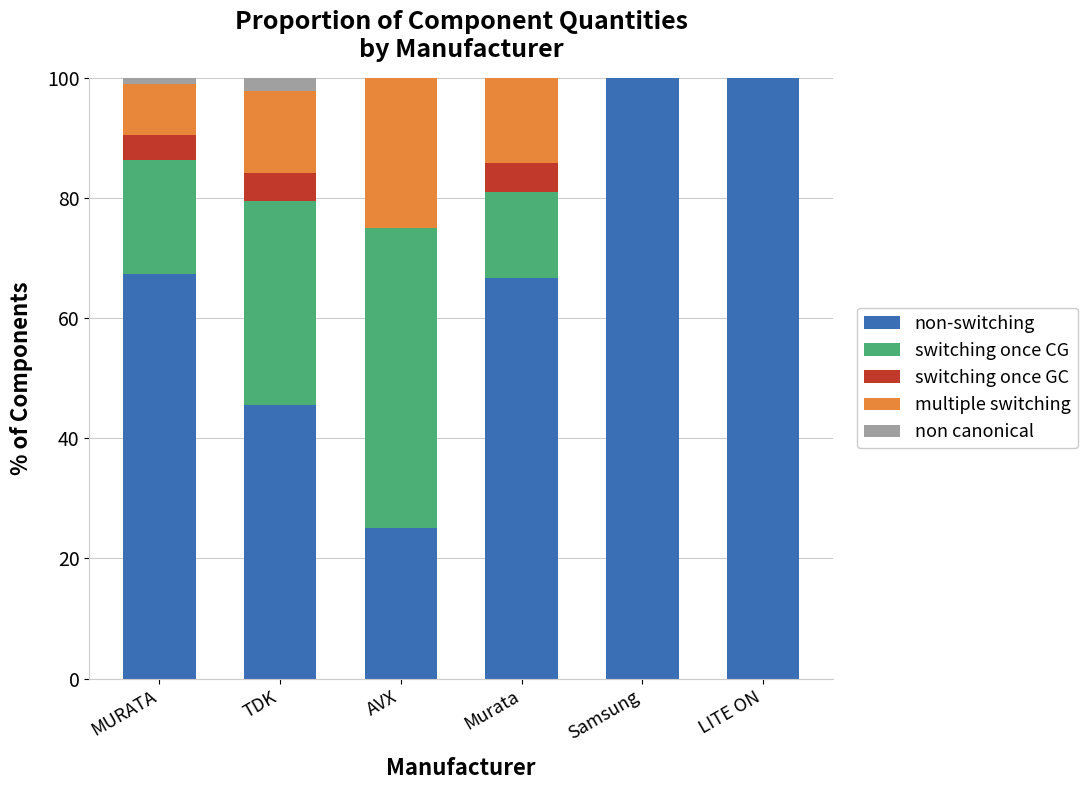

Is it true that non-switching equals 67.4 at MURATA?

True